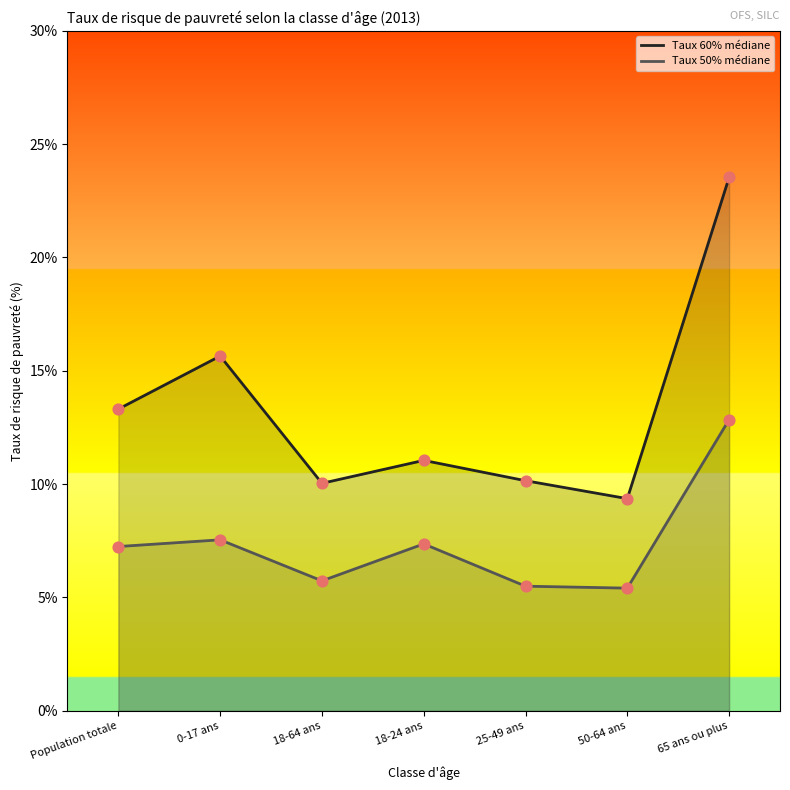

What are all the series names shown in the legend?

Taux 60% médiane, Taux 50% médiane